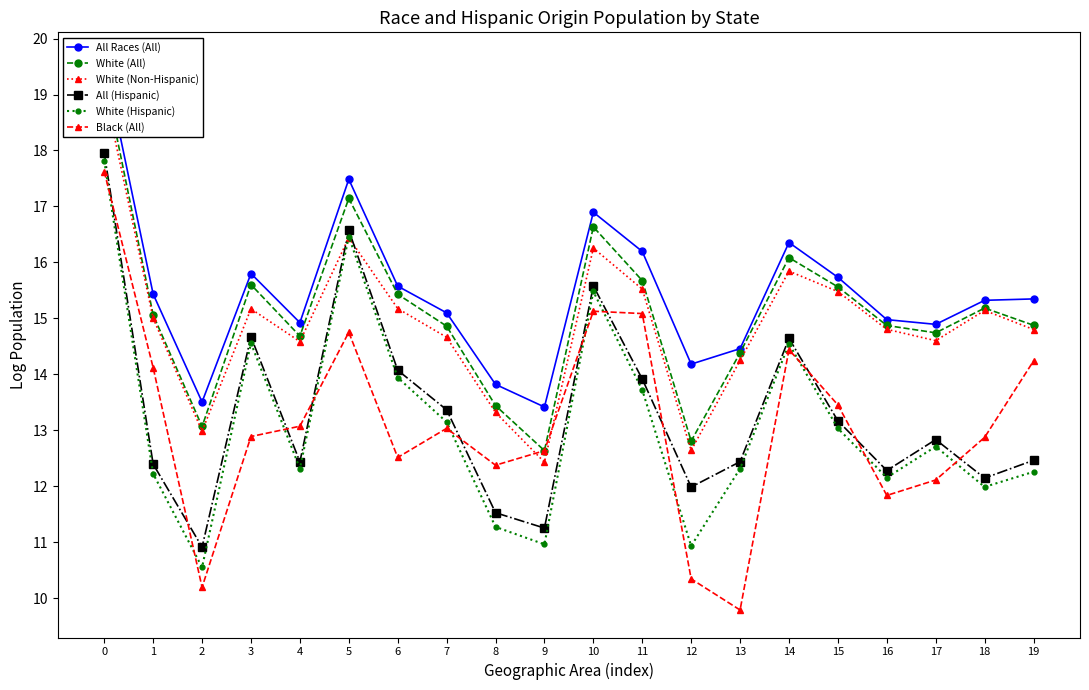

True or false: All (Hispanic) and All Races (All) intersect in this chart.

False